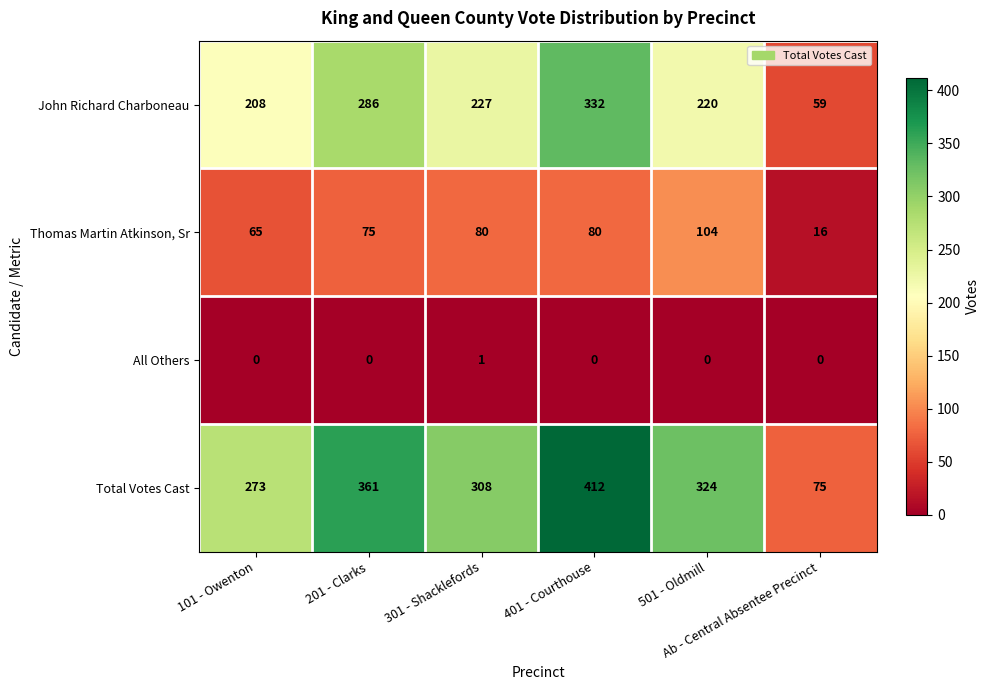

At how many categories does at least one series exceed 310?

3